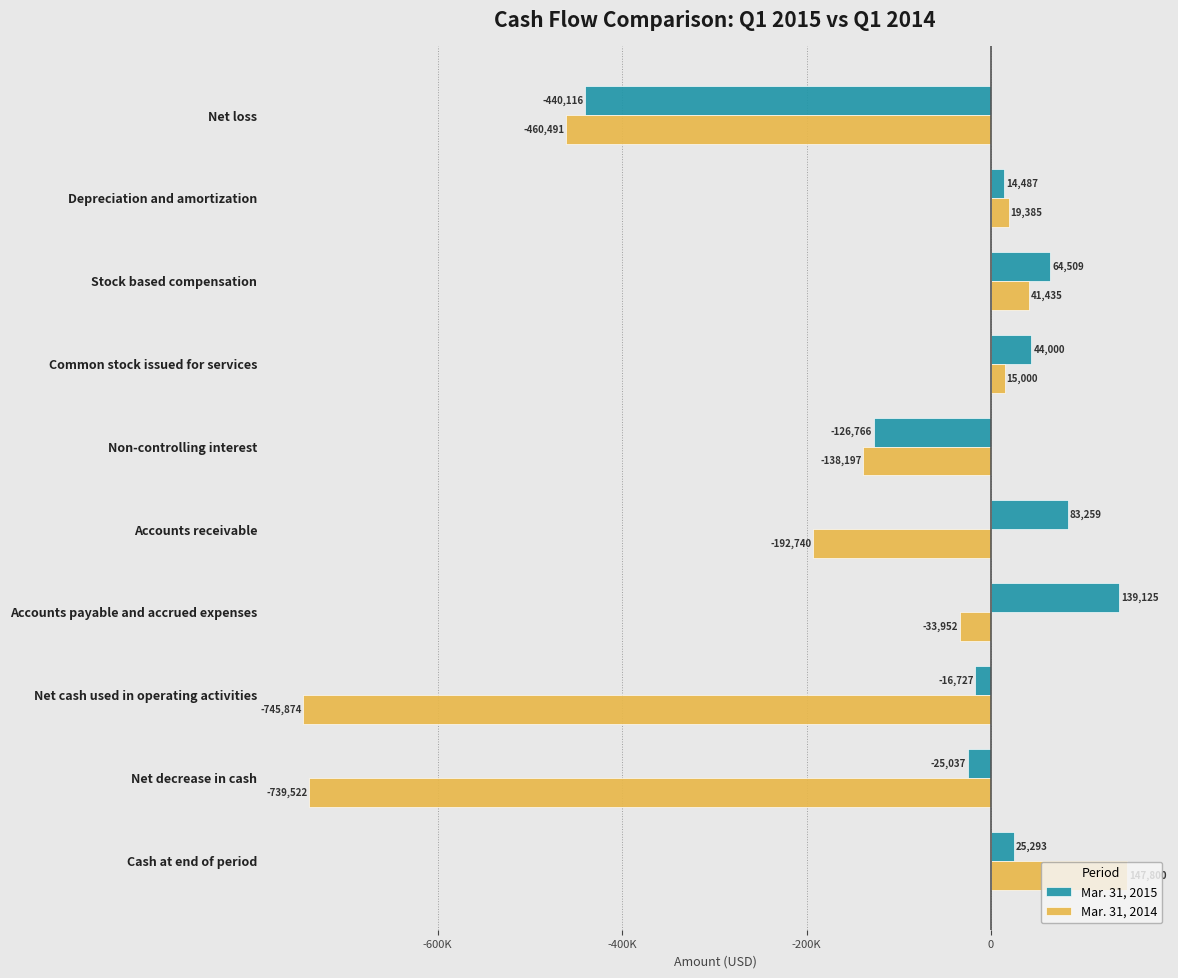

What is the maximum value for Mar. 31, 2014?

147800